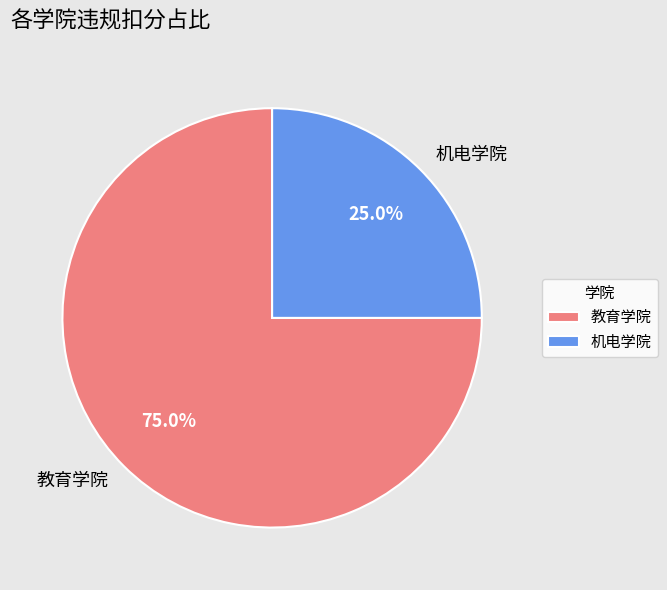

What percentage is the 机电学院 slice, to the nearest percent?

25%